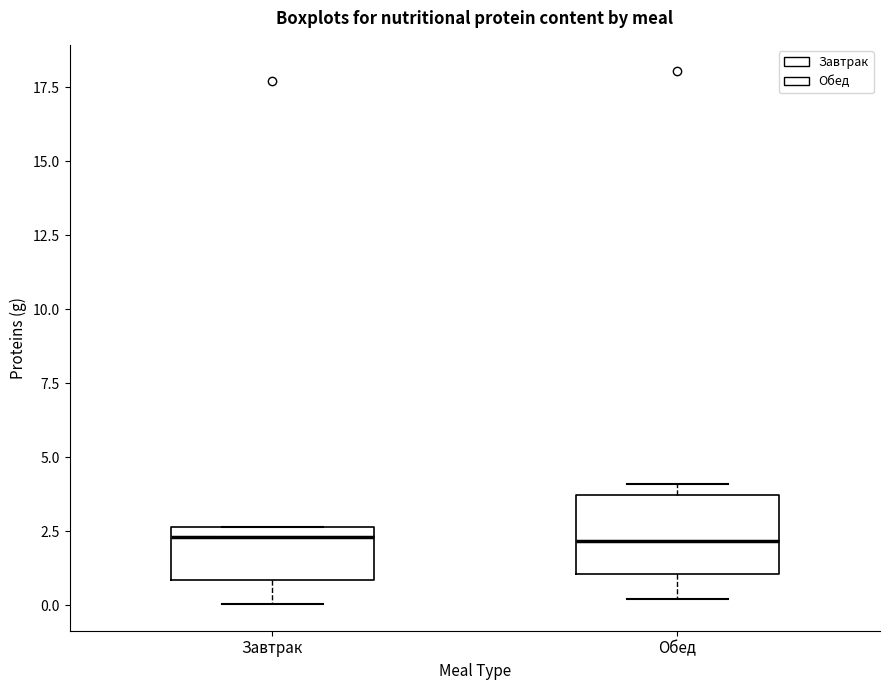

Reading left to right, read every box against the y-axis: the position of its median line, the range the box covers, and the ends of its whiskers. The values are not printed on the chart, so give them approximately, as read against the axis.

Завтрак: median 2.5 (just below the box's upper edge), box 1.0 to 2.5, whiskers 0.0 to 2.5
Обед: median 2.0, box 1.0 to 3.5, whiskers 0.0 to 4.0